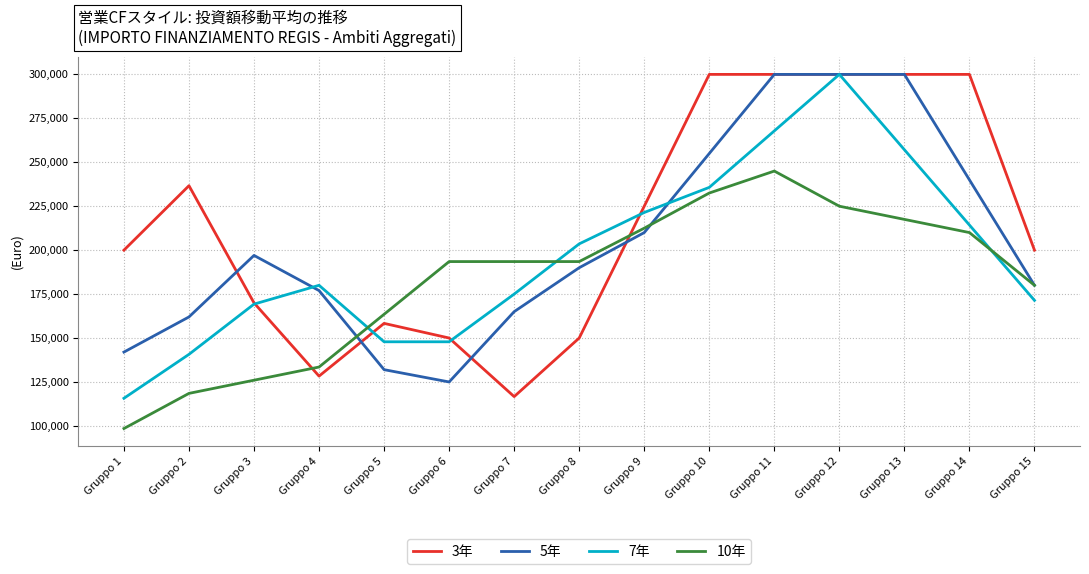

Which series has the largest total across all categories?

3年